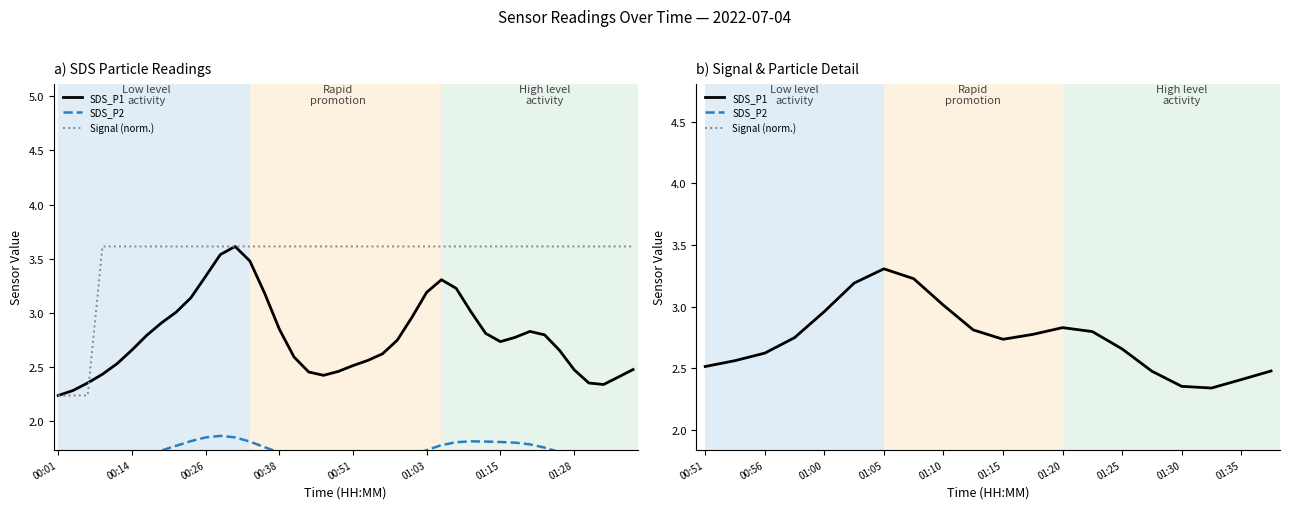

How many lines are shown in the chart?

3